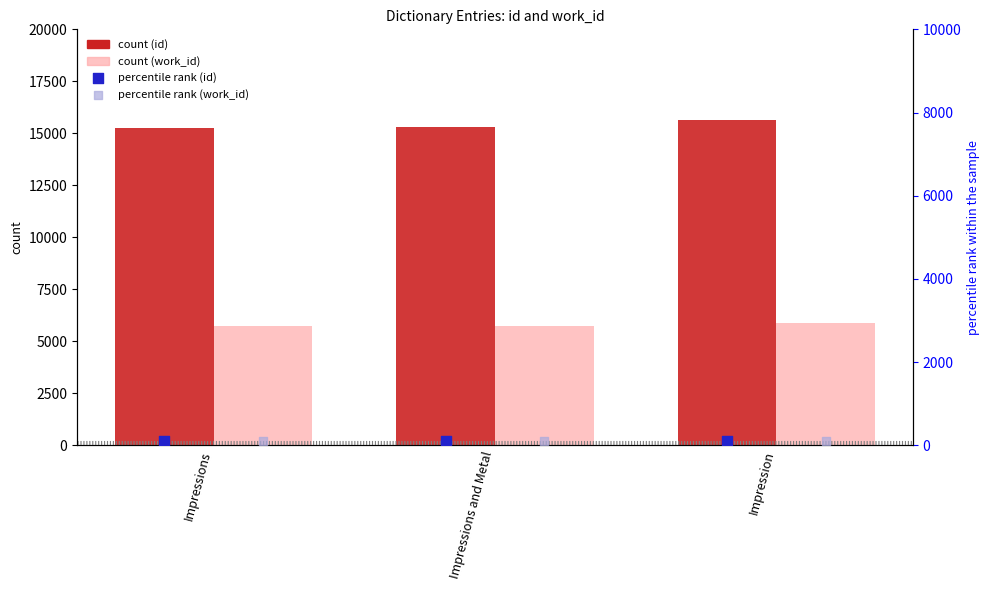

At how many categories does at least one series exceed 5377?

3